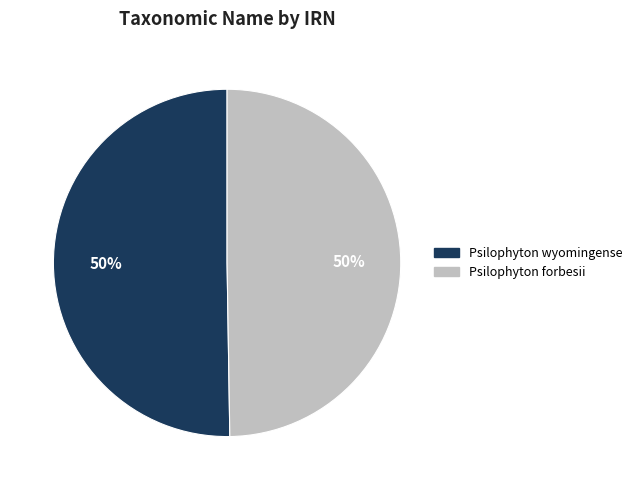

To the nearest percent, what is the combined percentage of Psilophyton wyomingense and Psilophyton forbesii?

100%